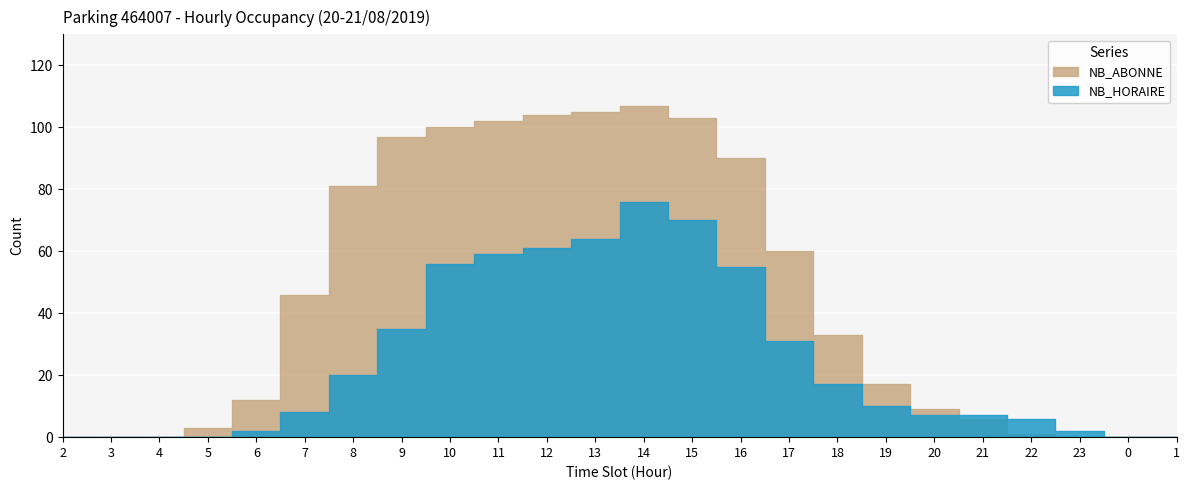

At 13, list the series in order from smallest to largest.

NB_HORAIRE, NB_ABONNE